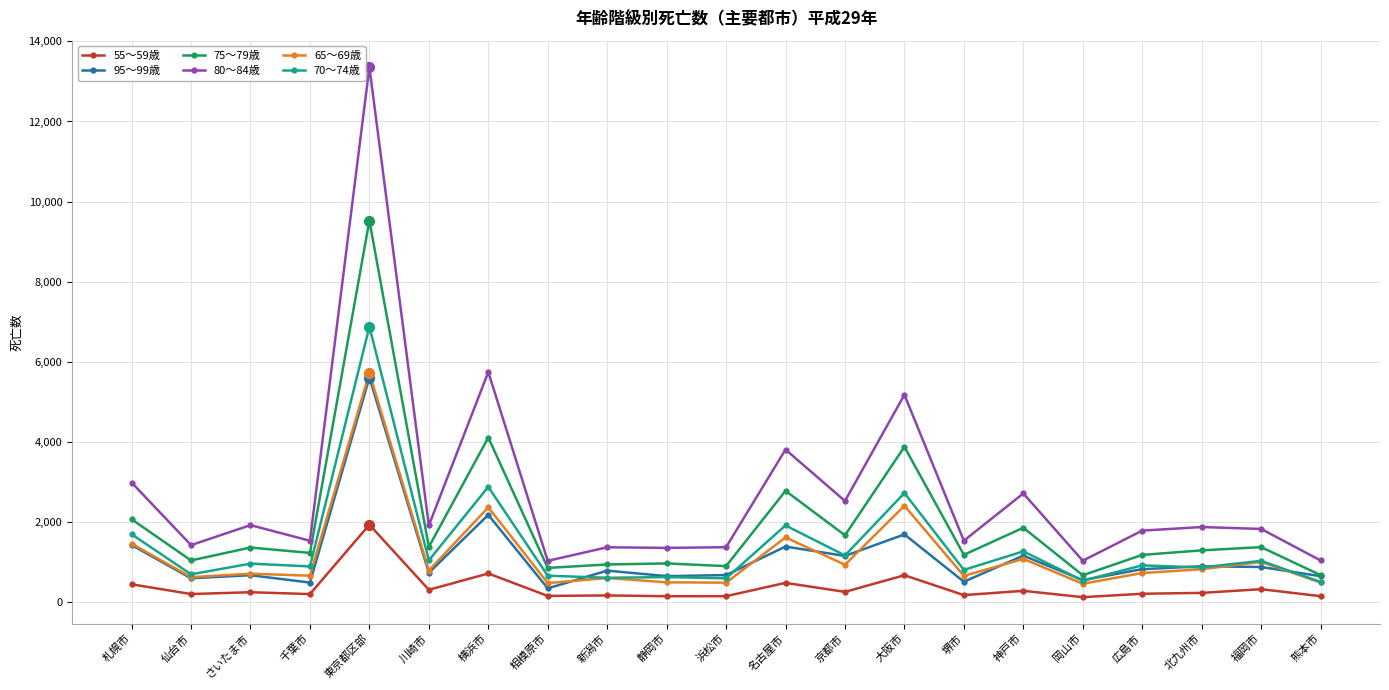

At which category is the sum across all series the highest?

東京都区部